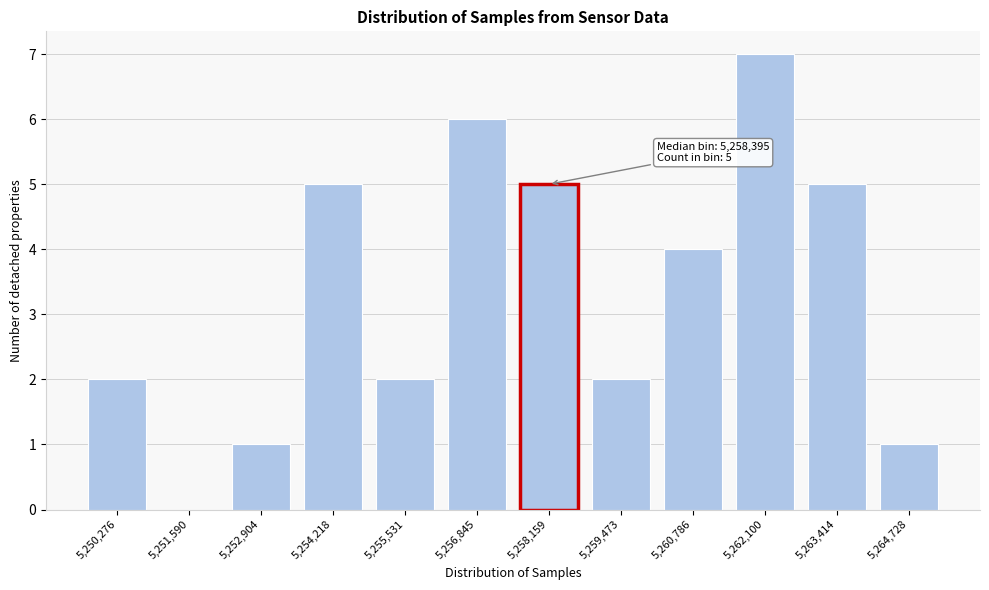

Reading left to right, extract all data points from this chart.

5,250,276=2	5,251,590=0	5,252,904=1	5,254,218=5	5,255,531=2	5,256,845=6	5,258,159=5	5,259,473=2	5,260,786=4	5,262,100=7	5,263,414=5	5,264,728=1